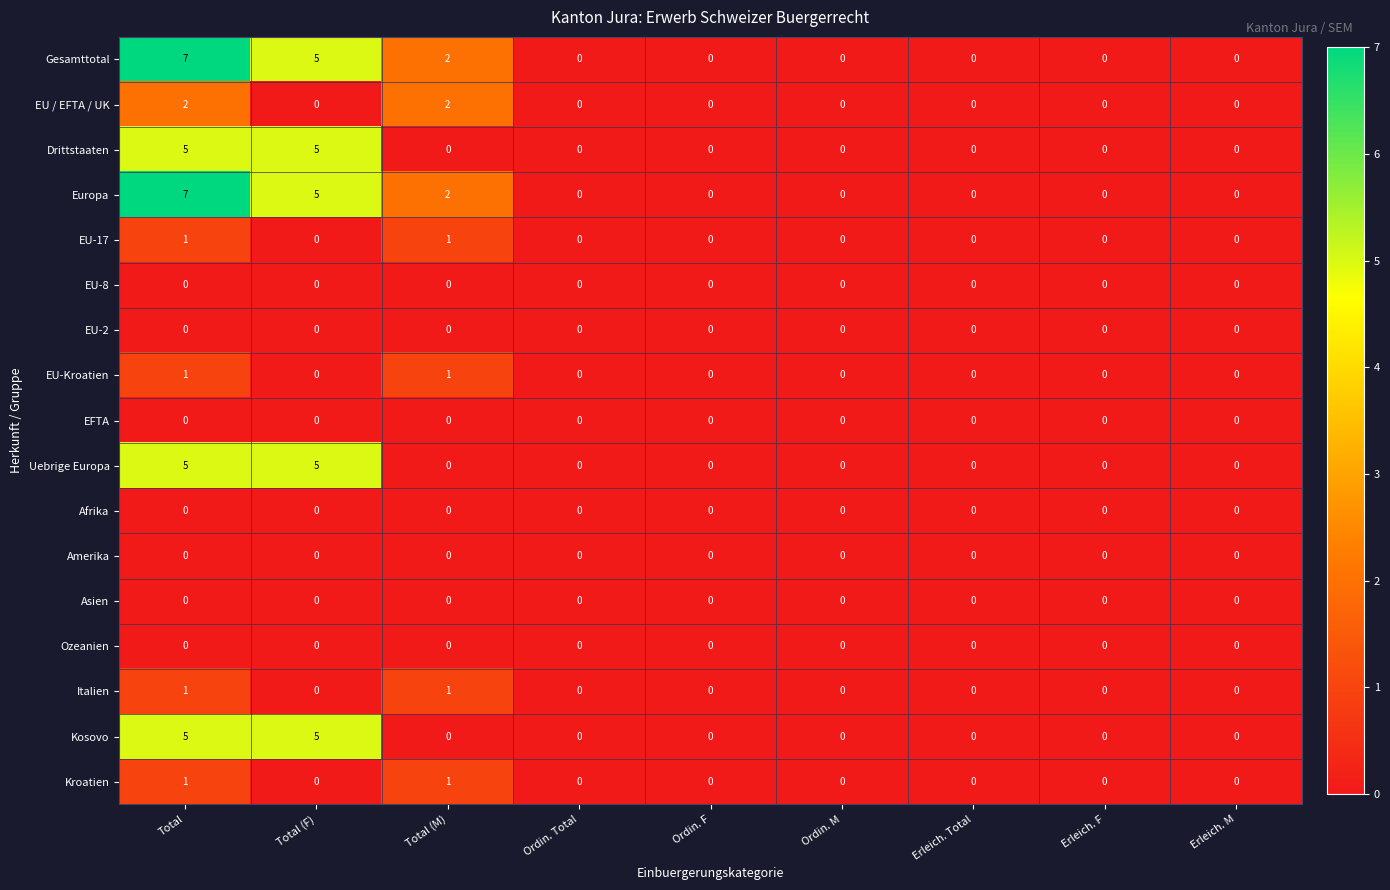

How many Kroatien values are between 0 and 1?

9